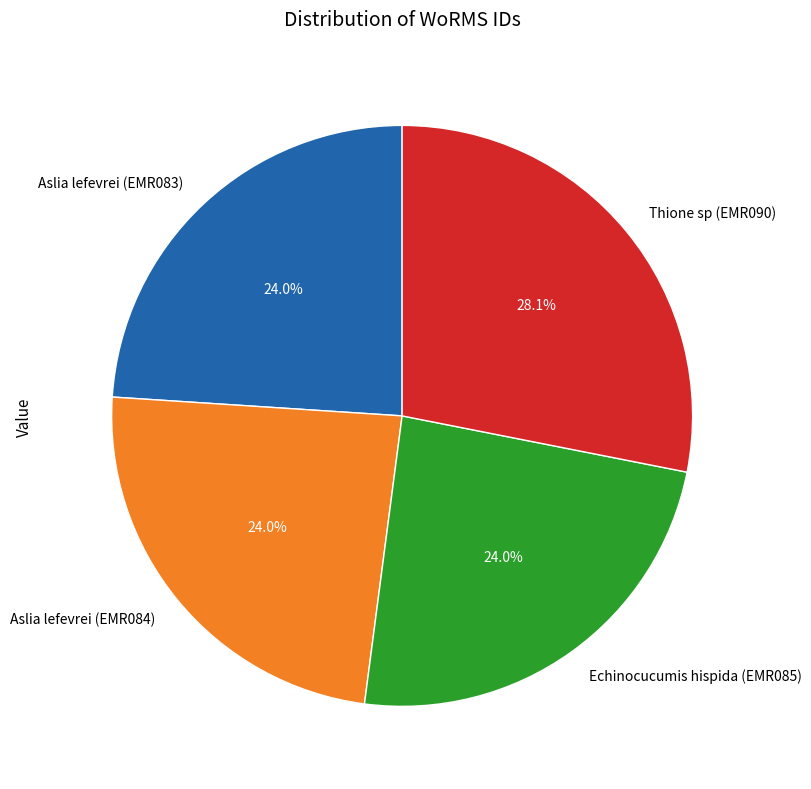

To the nearest percent, what is the average slice percentage?

25%